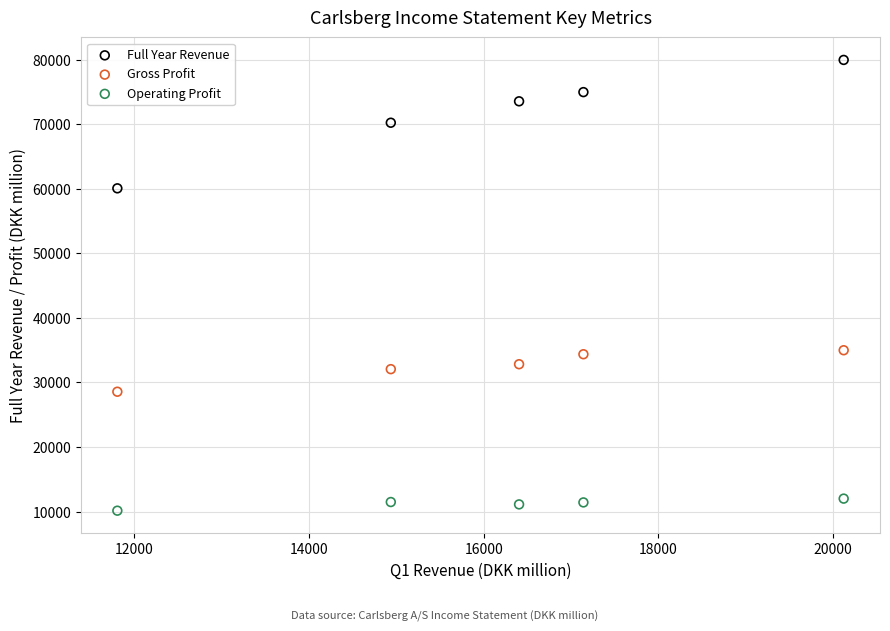

Which series reaches the maximum Y coordinate?

Full Year Revenue